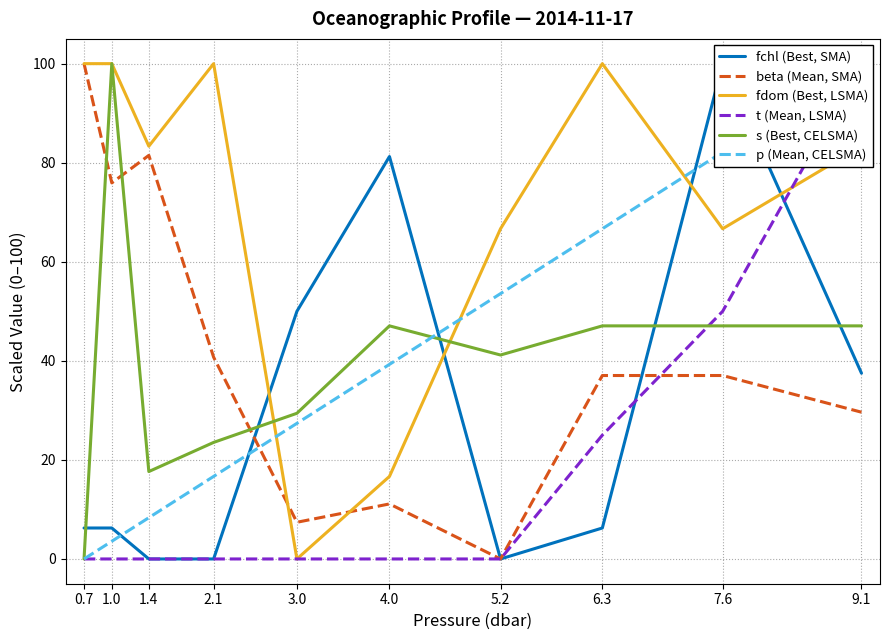

How many lines are shown in the chart?

6